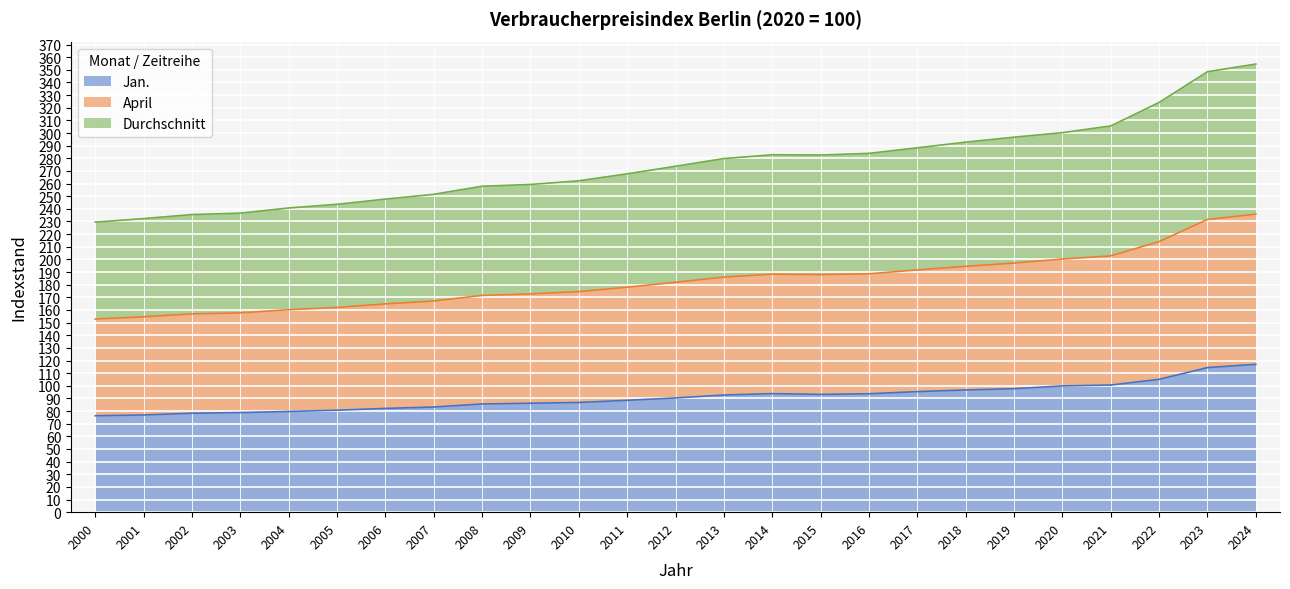

What is the maximum value for Jan.?

117.0